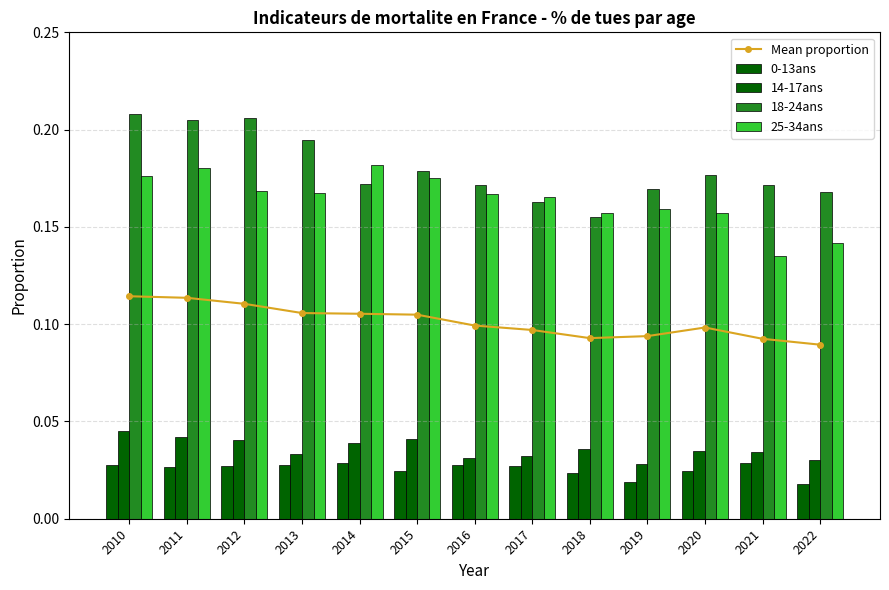

Count the 25-34ans values in the range 0 to 1.

13